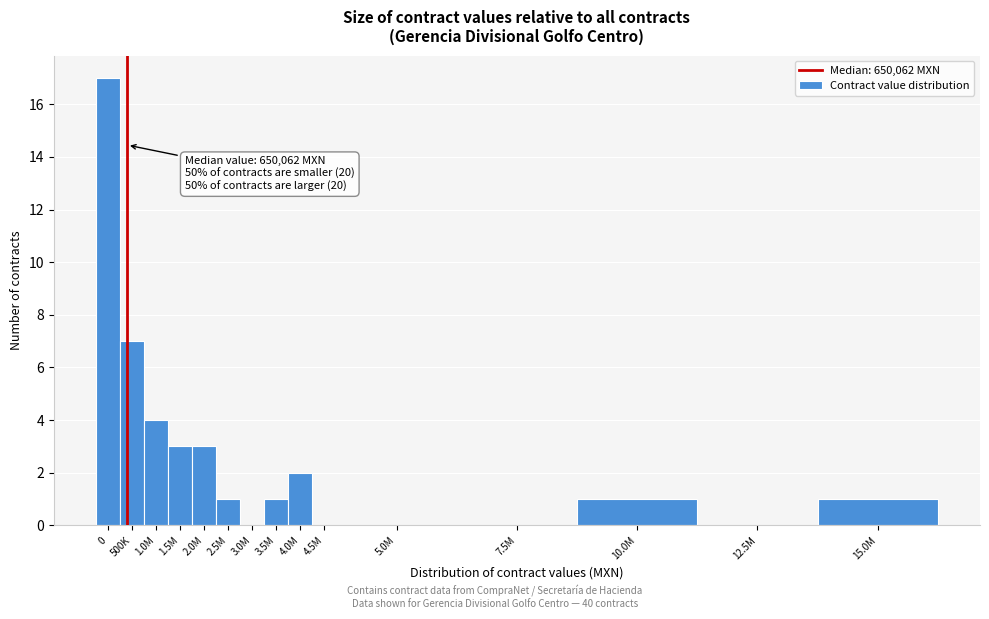

Reading right to left, what are all the values shown in this chart?

15.0M=1	12.5M=0	10.0M=1	7.5M=0	5.0M=0	4.5M=0	4.0M=2	3.5M=1	3.0M=0	2.5M=1	2.0M=3	1.5M=3	1.0M=4	500K=7	0=17